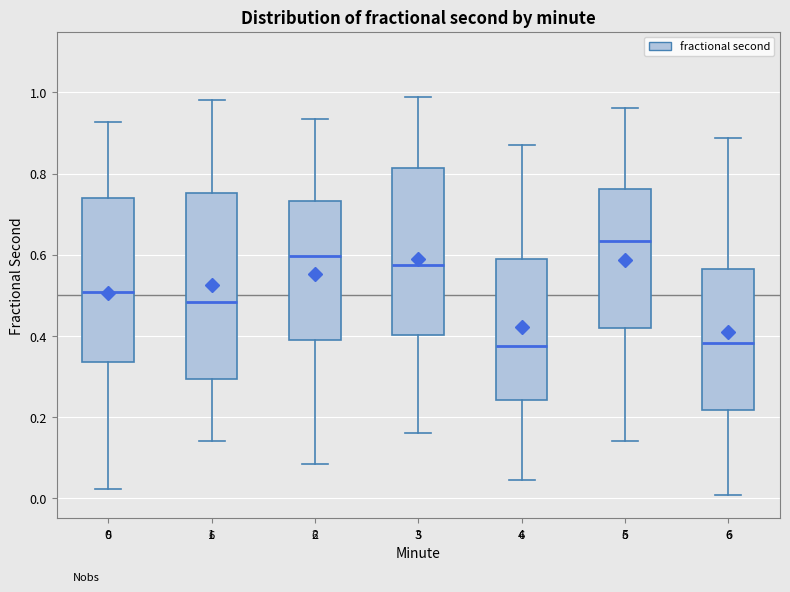

Reading left to right, read every box against the y-axis: the position of its median line, the range the box covers, and the ends of its whiskers. The values are not printed on the chart, so give them approximately, as read against the axis.

0: median 0.50, box 0.34 to 0.74, whiskers 0.02 to 0.92
1: median 0.48, box 0.30 to 0.76, whiskers 0.14 to 0.98
2: median 0.60, box 0.40 to 0.74, whiskers 0.08 to 0.94
3: median 0.58, box 0.40 to 0.82, whiskers 0.16 to 0.98
4: median 0.38, box 0.24 to 0.60, whiskers 0.04 to 0.86
5: median 0.64, box 0.42 to 0.76, whiskers 0.14 to 0.96
6: median 0.38, box 0.22 to 0.56, whiskers 0.00 to 0.88